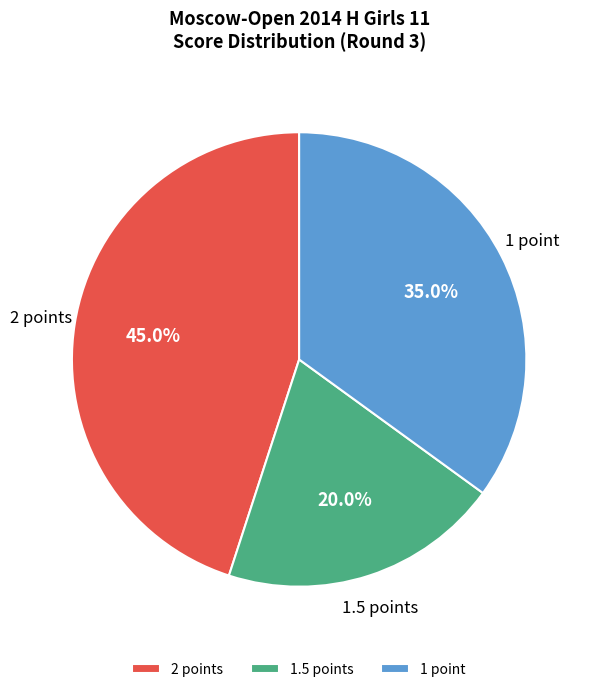

Is there a majority slice in this chart?

No